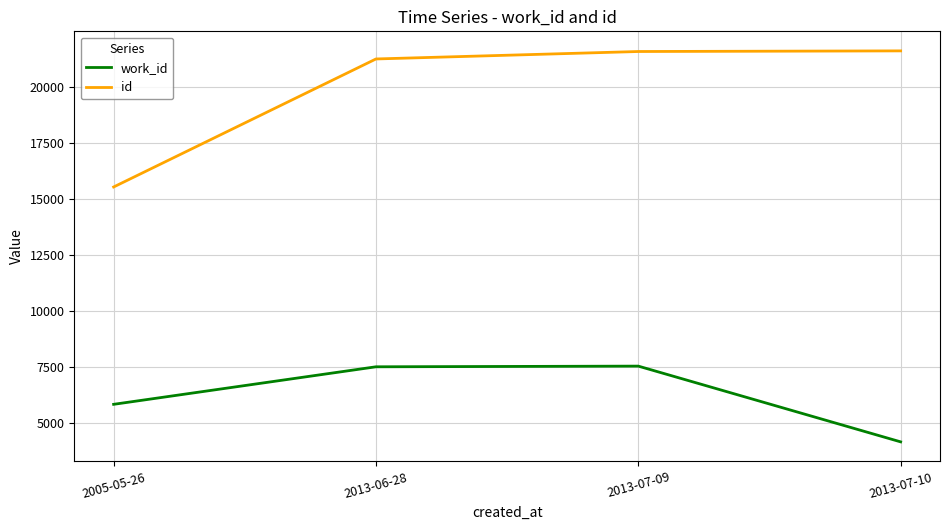

Does the chart display data point markers on the line(s)?

No